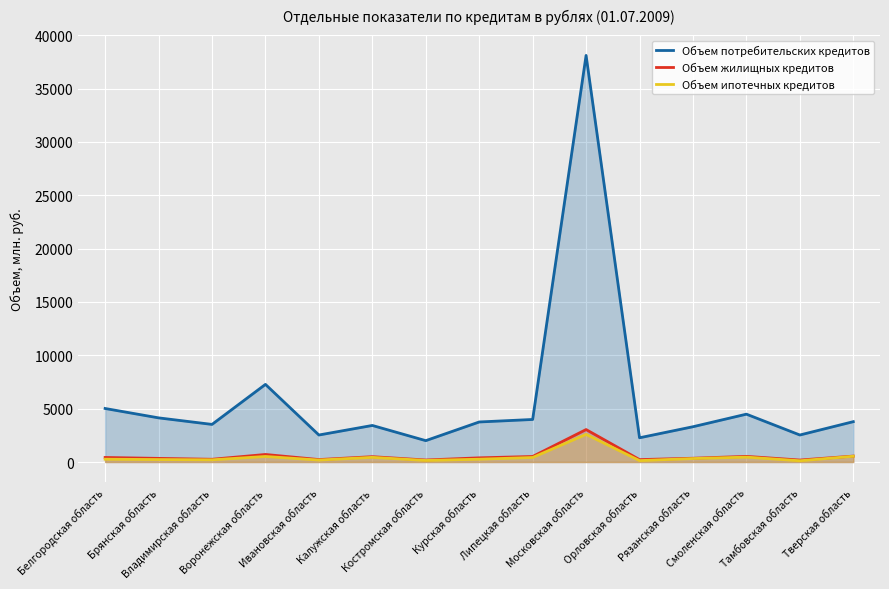

In Объем ипотечных кредитов, how many points are lower than both neighbors (excluding endpoints)?

5